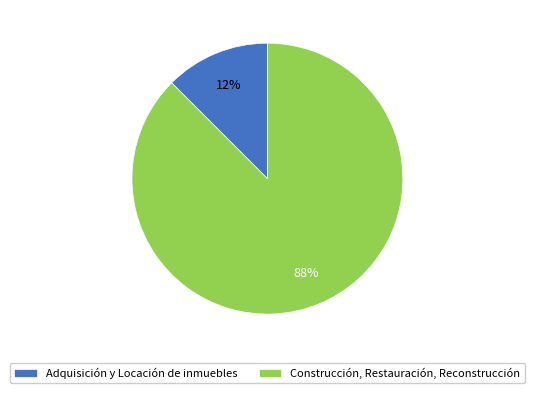

Which slice represents more than half of the pie?

Construcción, Restauración, Reconstrucción